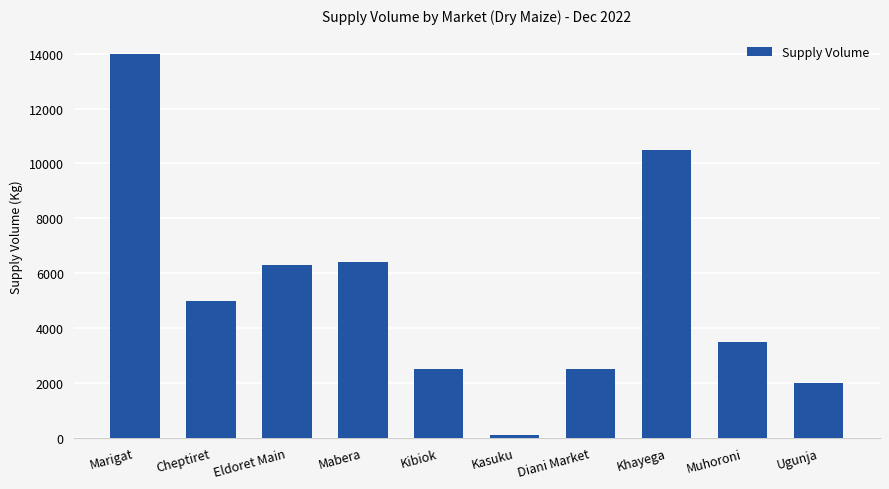

Reading left to right, extract all data points from this chart.

14000	5000	6300	6400	2500	90	2500	10500	3500	2000